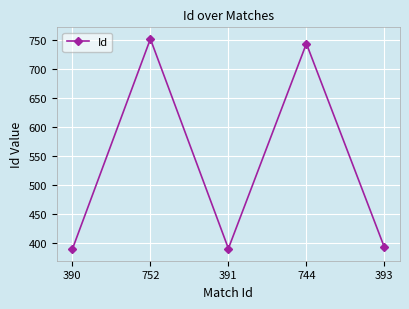

The value at 391 is 391. True or false?

True